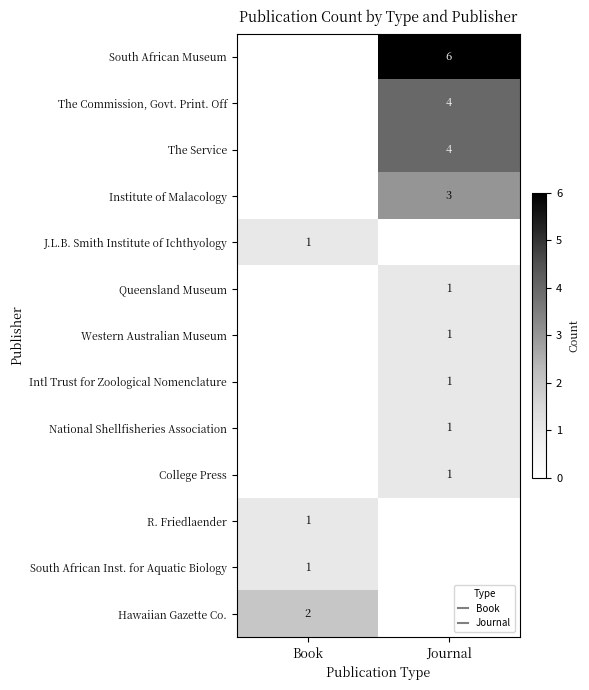

Rank the series at Journal from lowest to highest value.

J.L.B. Smith Institute of Ichthyology, R. Friedlaender, South African Inst. for Aquatic Biology, Hawaiian Gazette Co., Queensland Museum, Western Australian Museum, Intl Trust for Zoological Nomenclature, National Shellfisheries Association, College Press, Institute of Malacology, The Commission, Govt. Print. Off, The Service, South African Museum